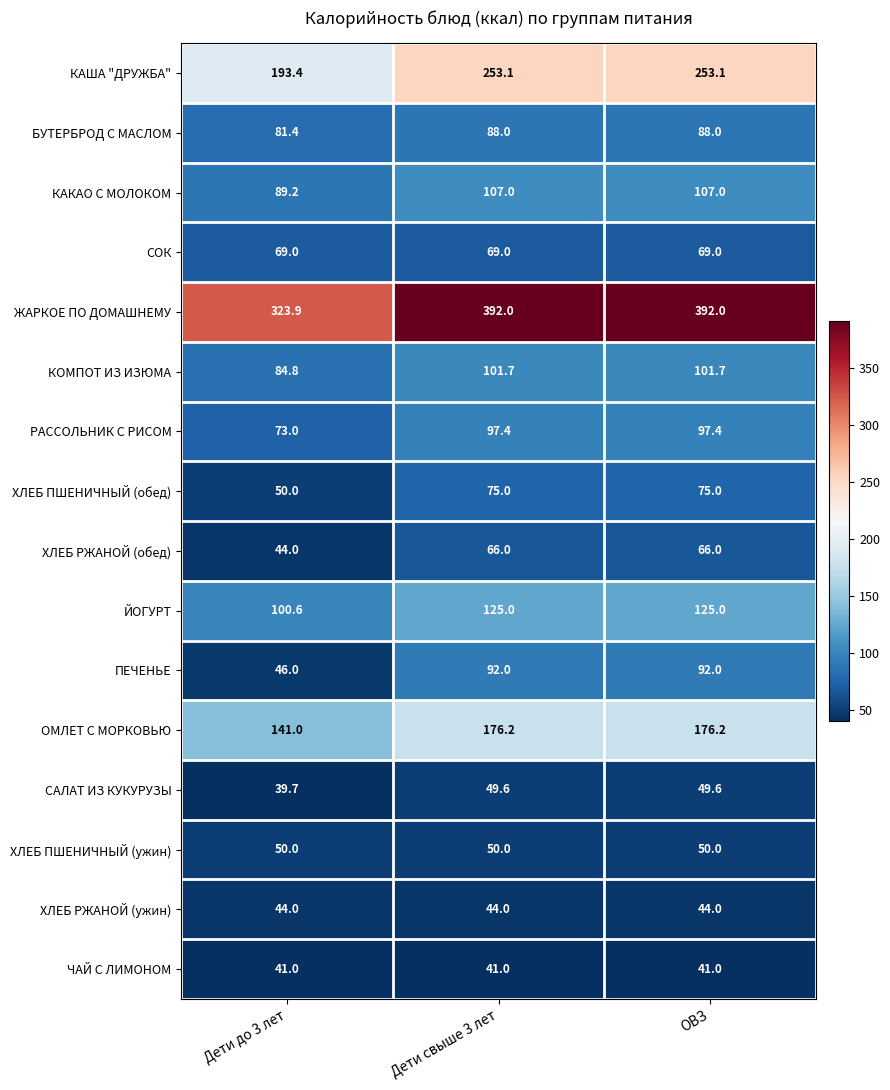

Which series has the largest range (max minus min)?

ЖАРКОЕ ПО ДОМАШНЕМУ